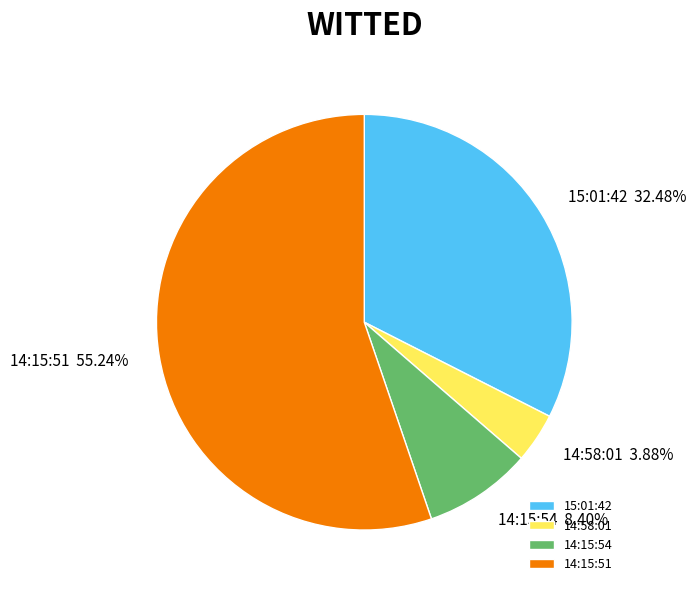

To the nearest percent, what is the average slice percentage?

25%